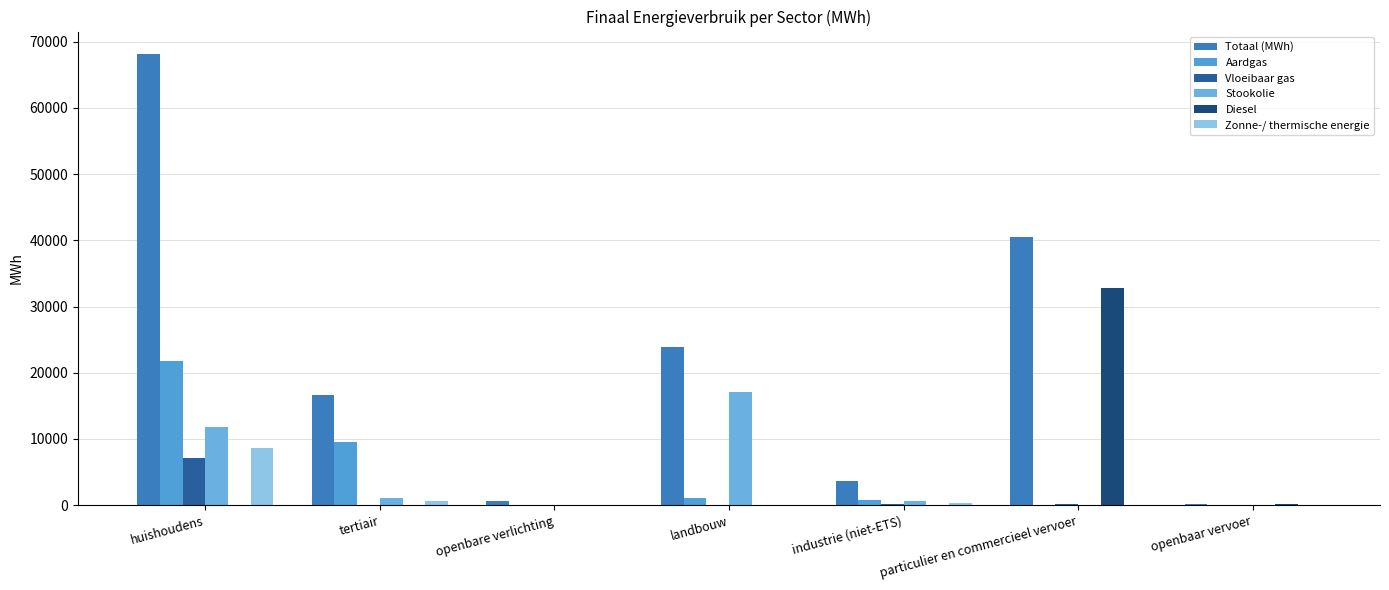

Which series changed the most between tertiair and particulier en commercieel vervoer?

Diesel